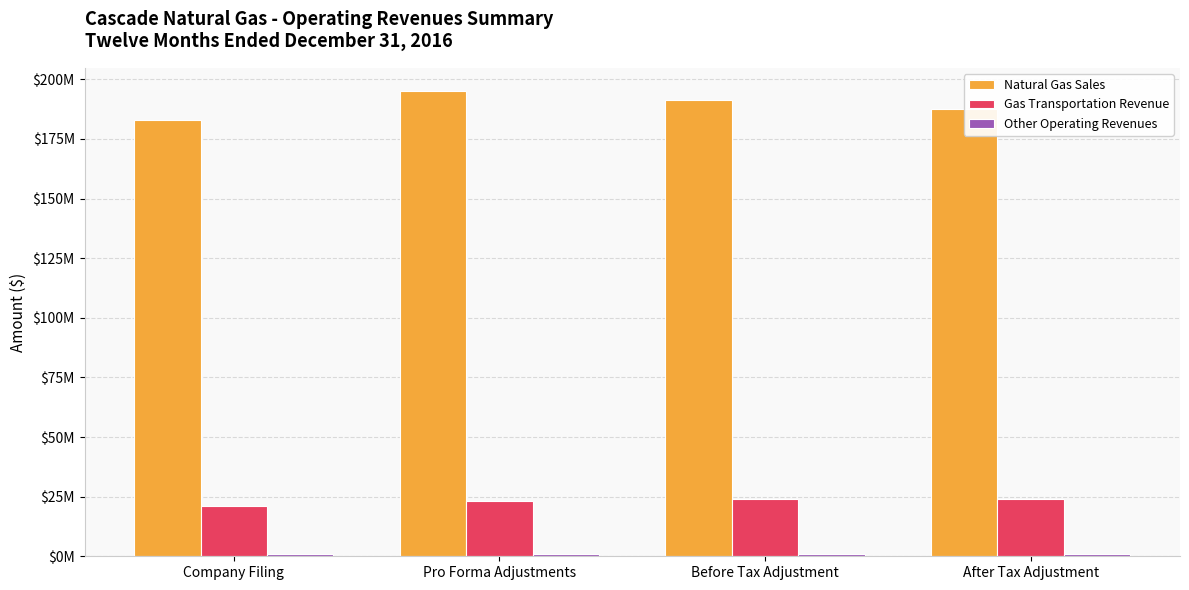

Which series has the largest total across all categories?

Natural Gas Sales